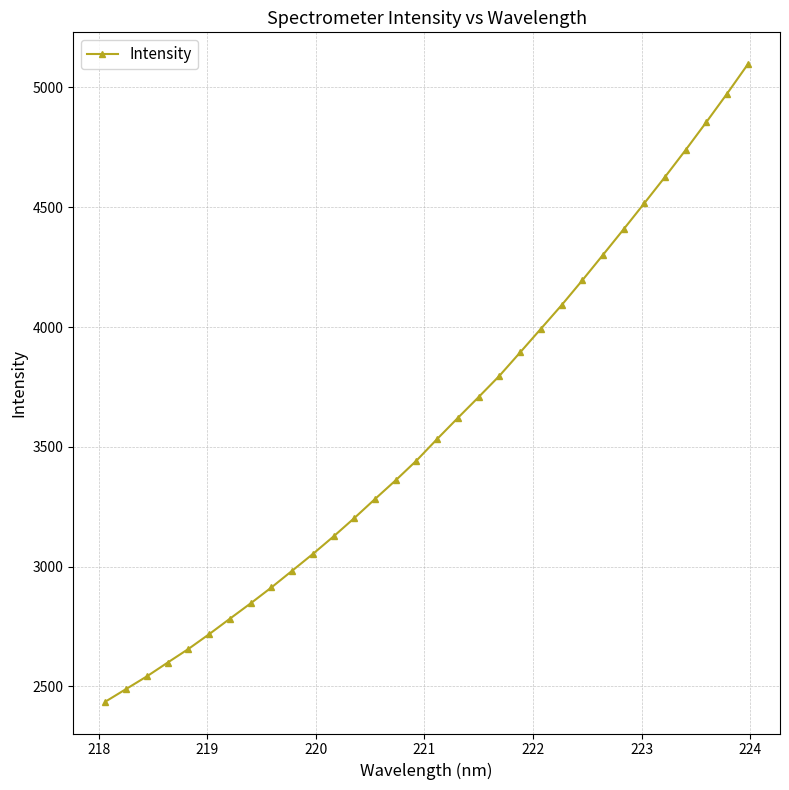

Count the number of values greater than 3532.

16